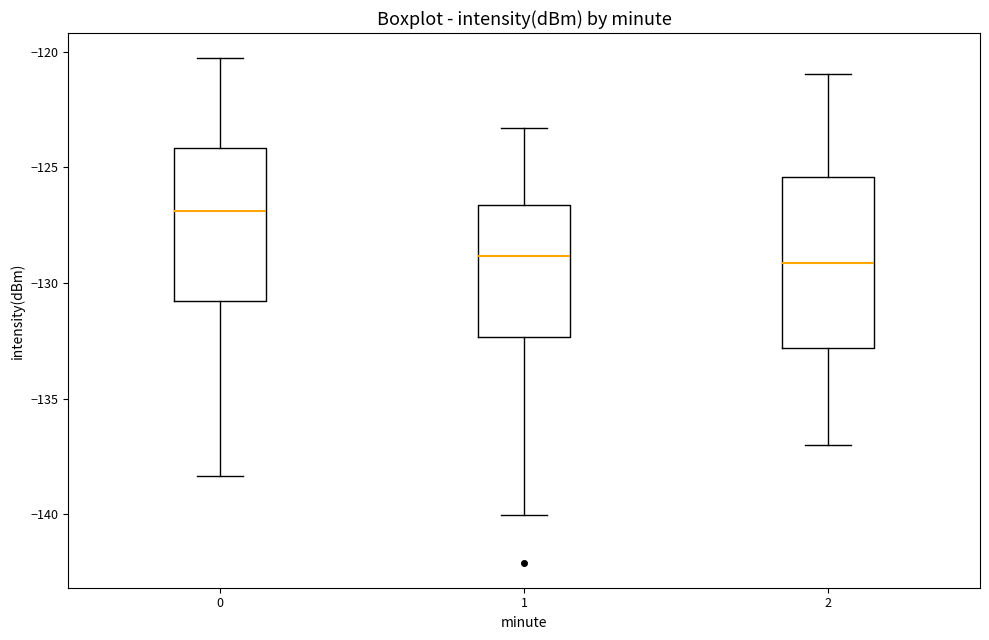

Which box is the tallest, from its lower edge to its upper edge?

2